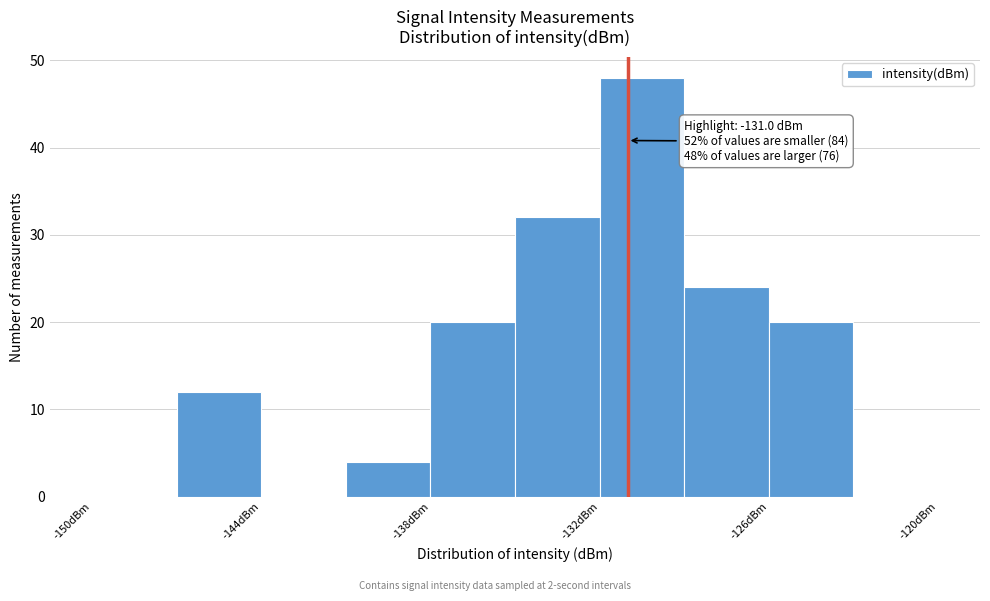

Around what value on the x-axis is the tallest bar? Give the approximate position of its centre, as read against the axis.

-130